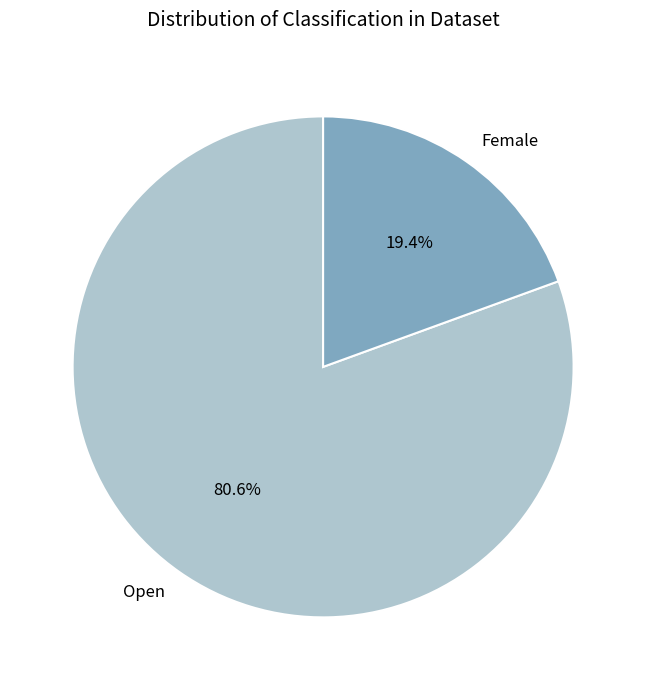

Which has a higher value, Open or Female?

Open